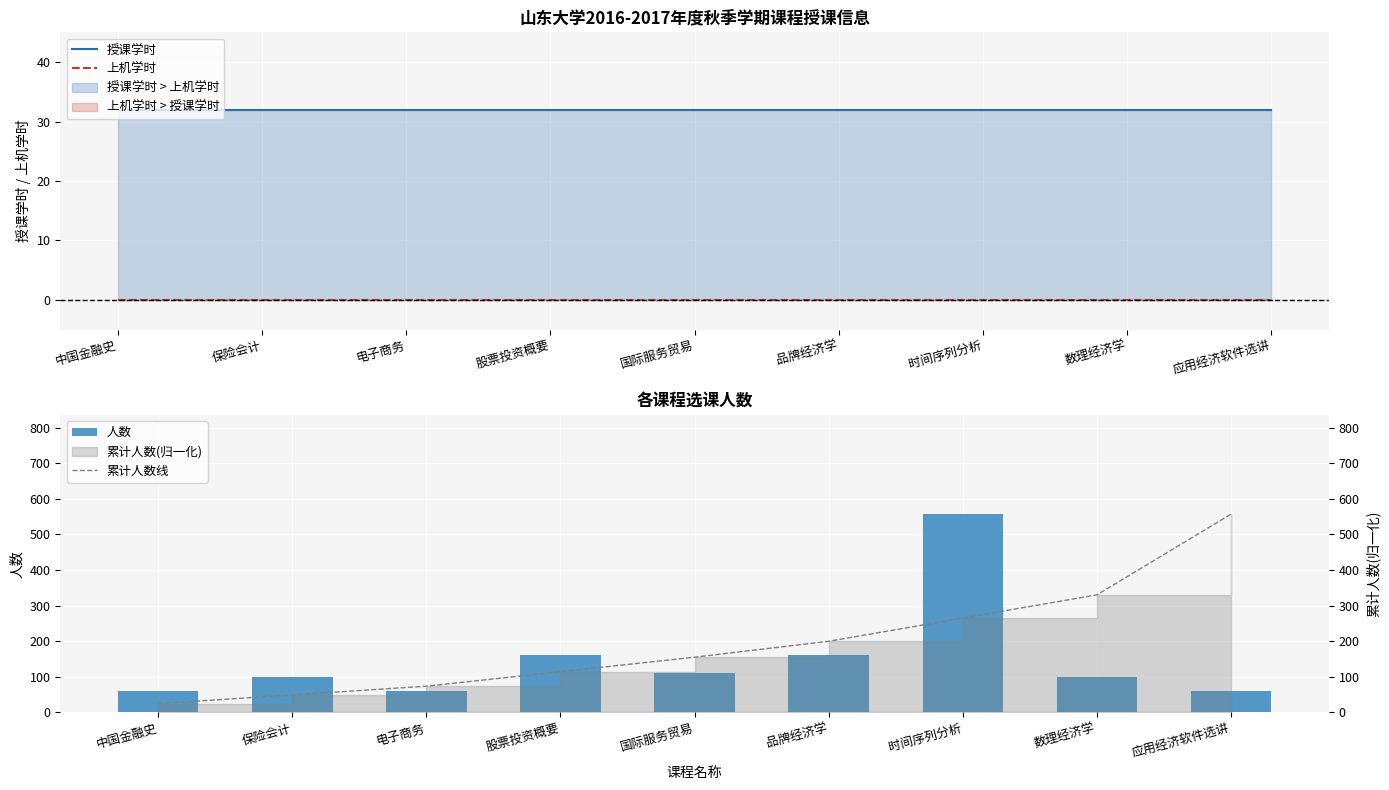

Which series has the largest total across all categories?

累计人数线